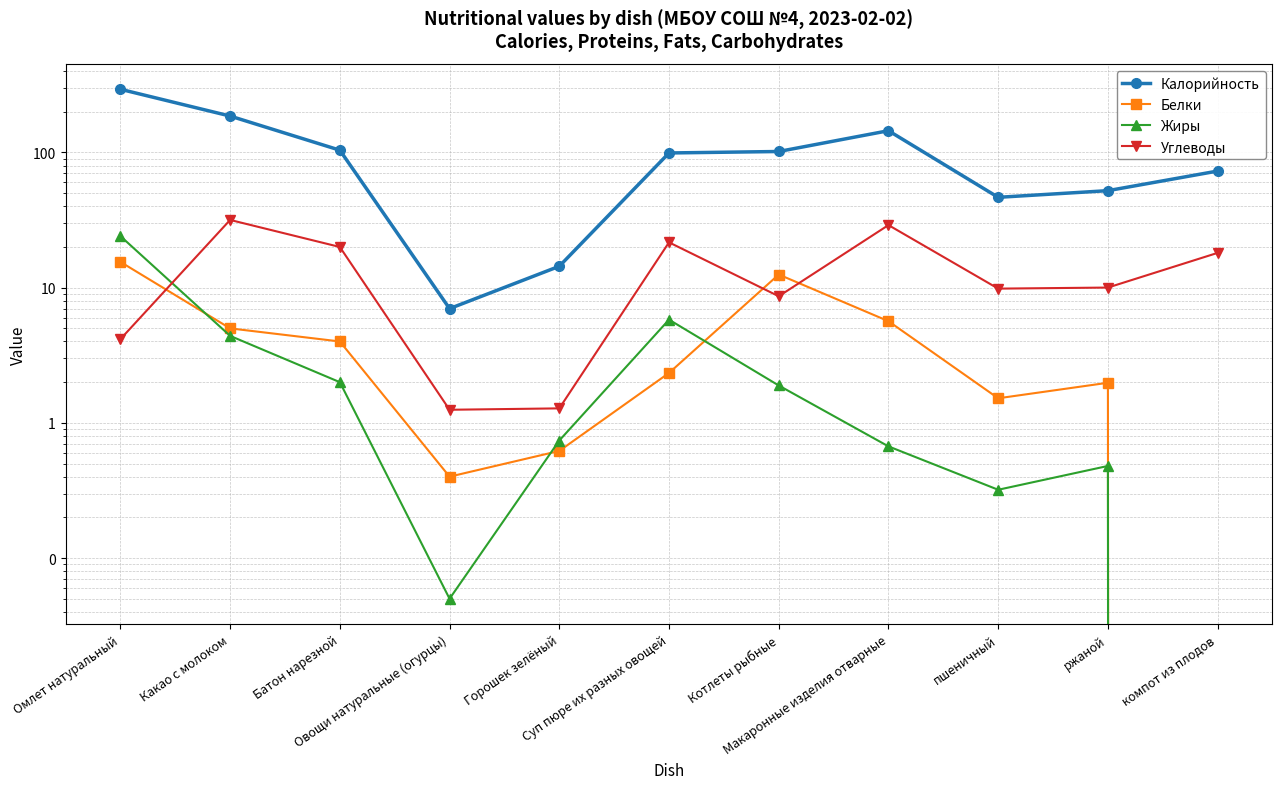

At which category does Белки reach its first local peak?

Котлеты рыбные